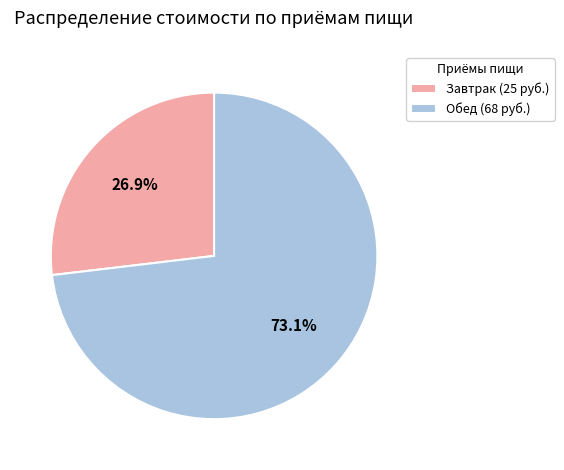

What is the largest slice in the pie chart?

Обед